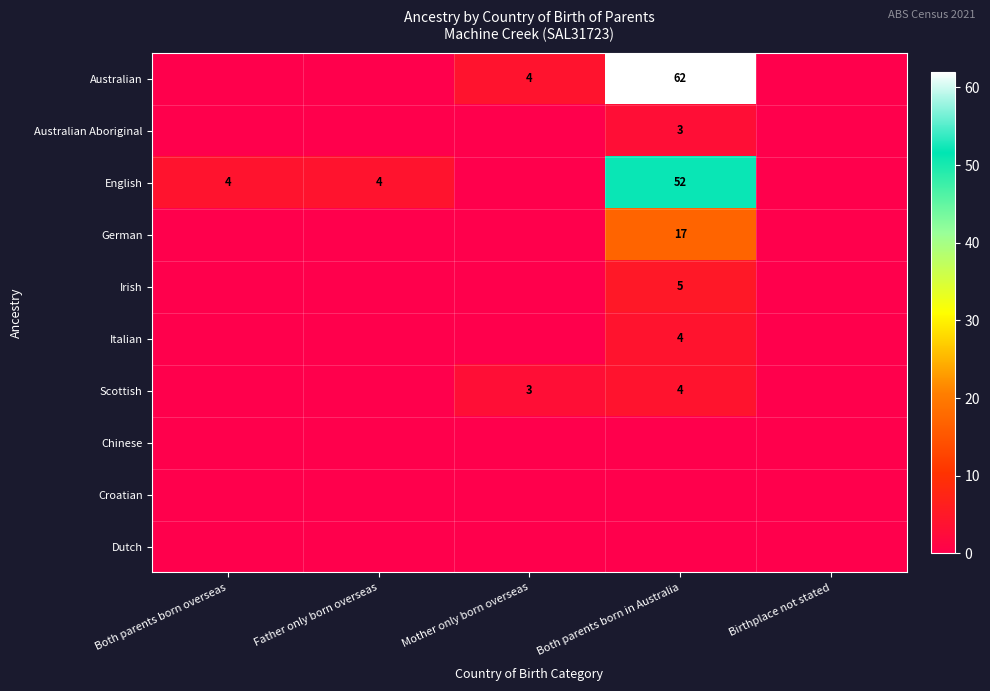

Is it true that English equals 52 at Both parents born in Australia?

True